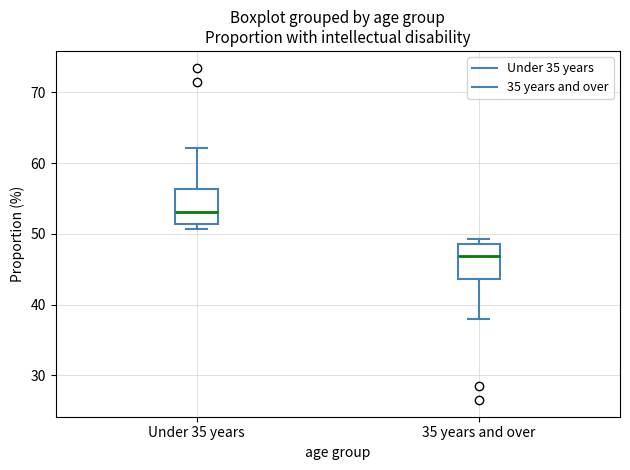

Reading left to right, read every box against the y-axis: the position of its median line, the range the box covers, and the ends of its whiskers. The values are not printed on the chart, so give them approximately, as read against the axis.

Under 35 years: median 53, box 51 to 56, whiskers 51 (just below the box's lower edge) to 62
35 years and over: median 47, box 44 to 49, whiskers 38 to 49 (just above the box's upper edge)